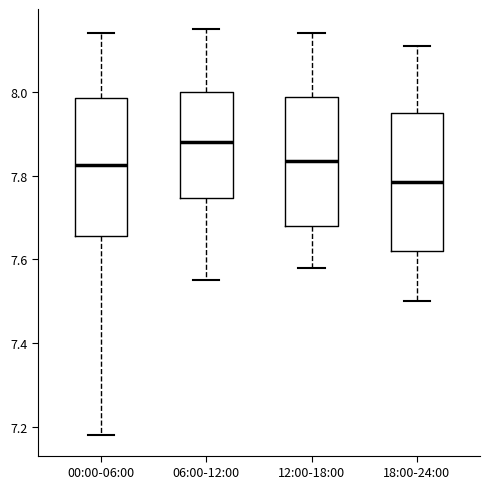

Reading left to right, read every box against the y-axis: the position of its median line, the range the box covers, and the ends of its whiskers. The values are not printed on the chart, so give them approximately, as read against the axis.

00:00-06:00: median 7.82, box 7.66 to 7.98, whiskers 7.18 to 8.14
06:00-12:00: median 7.88, box 7.74 to 8.00, whiskers 7.56 to 8.16
12:00-18:00: median 7.84, box 7.68 to 7.98, whiskers 7.58 to 8.14
18:00-24:00: median 7.78, box 7.62 to 7.96, whiskers 7.50 to 8.12